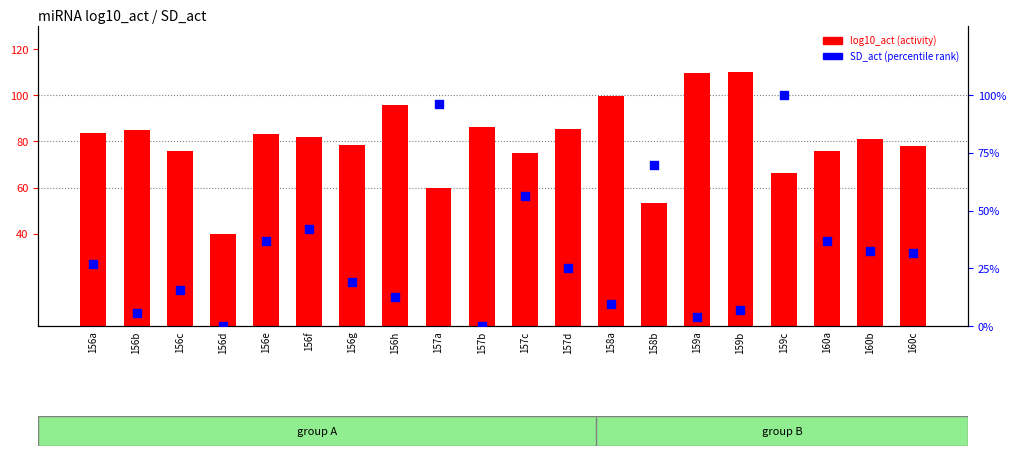

What is the total value across all series at 156h?

108.5